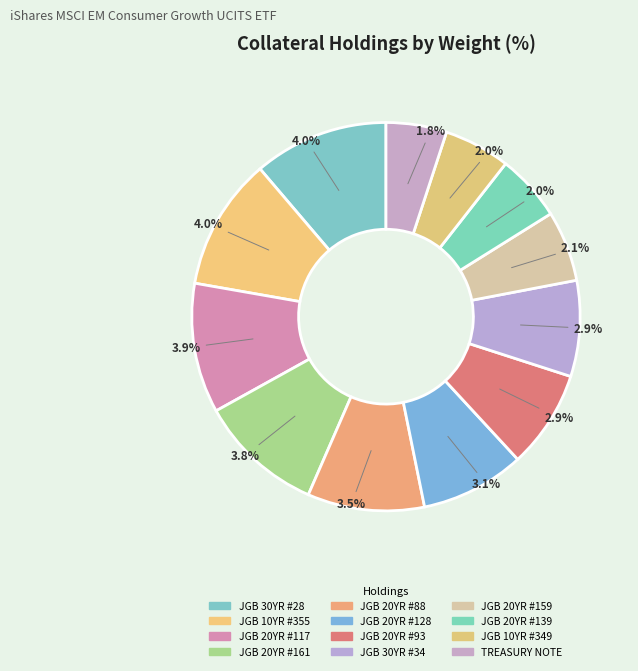

Is there a majority slice in this chart?

No